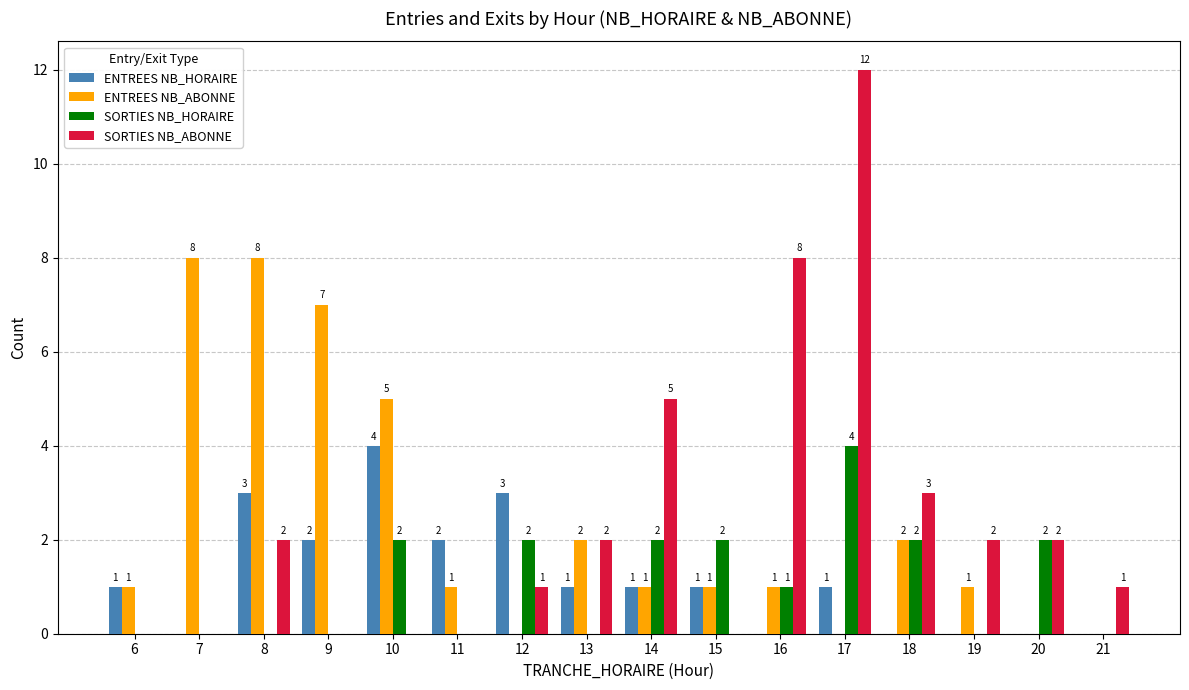

At which category is the sum across all series the highest?

17